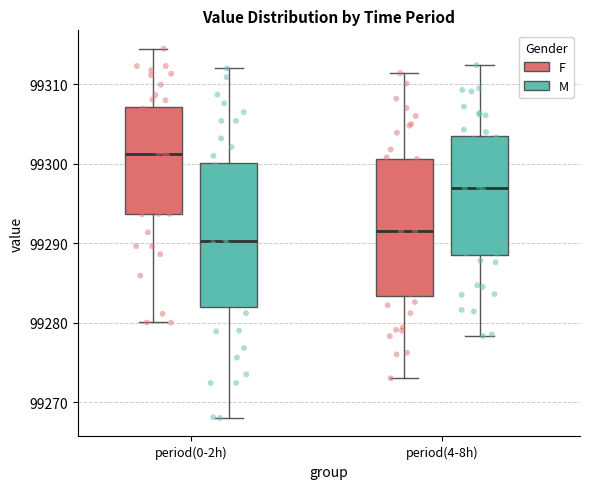

Reading left to right, transcribe this box plot: for each box, give where its median line is, the range the box spans, and where its two whiskers end, as read against the y-axis. The values are not printed on the chart, so give them approximately, as read against the axis.

period(0-2h) (F): median 99301, box 99294 to 99307, whiskers 99280 to 99314
period(0-2h) (M): median 99290, box 99282 to 99300, whiskers 99268 to 99312
period(4-8h) (F): median 99292, box 99283 to 99301, whiskers 99273 to 99311
period(4-8h) (M): median 99297, box 99288 to 99303, whiskers 99278 to 99312